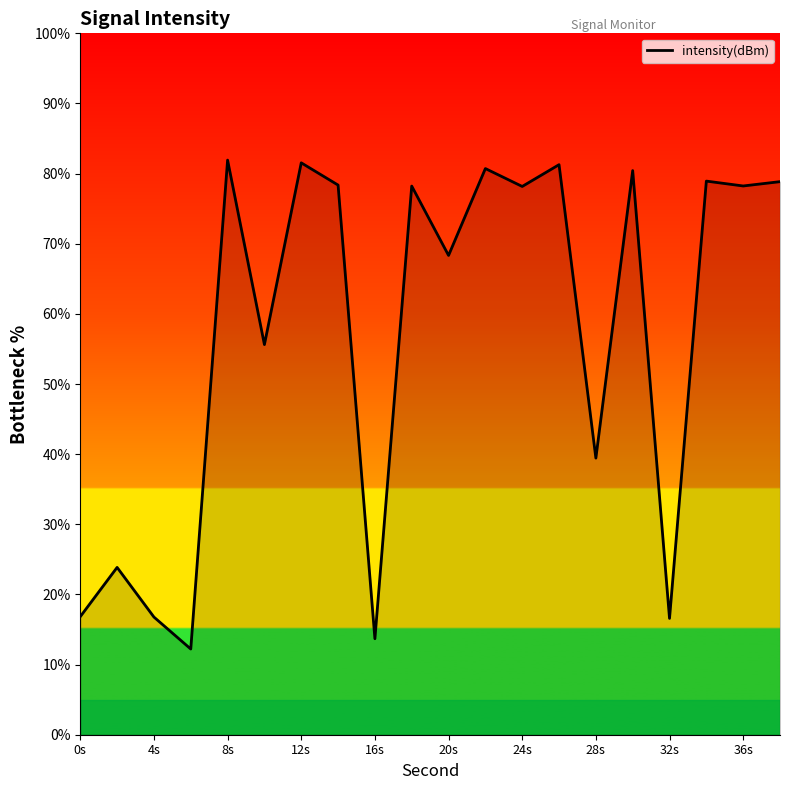

What is the average value?

57.0